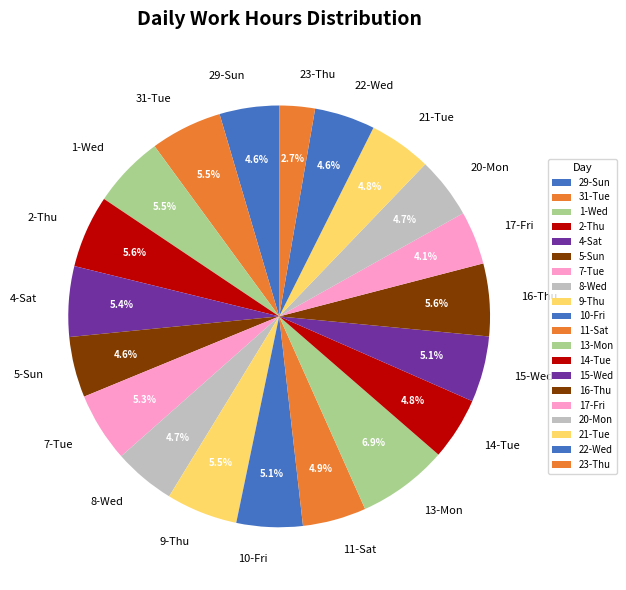

Approximately how many times larger is the value at 21-Tue compared to 4-Sat?

0.9